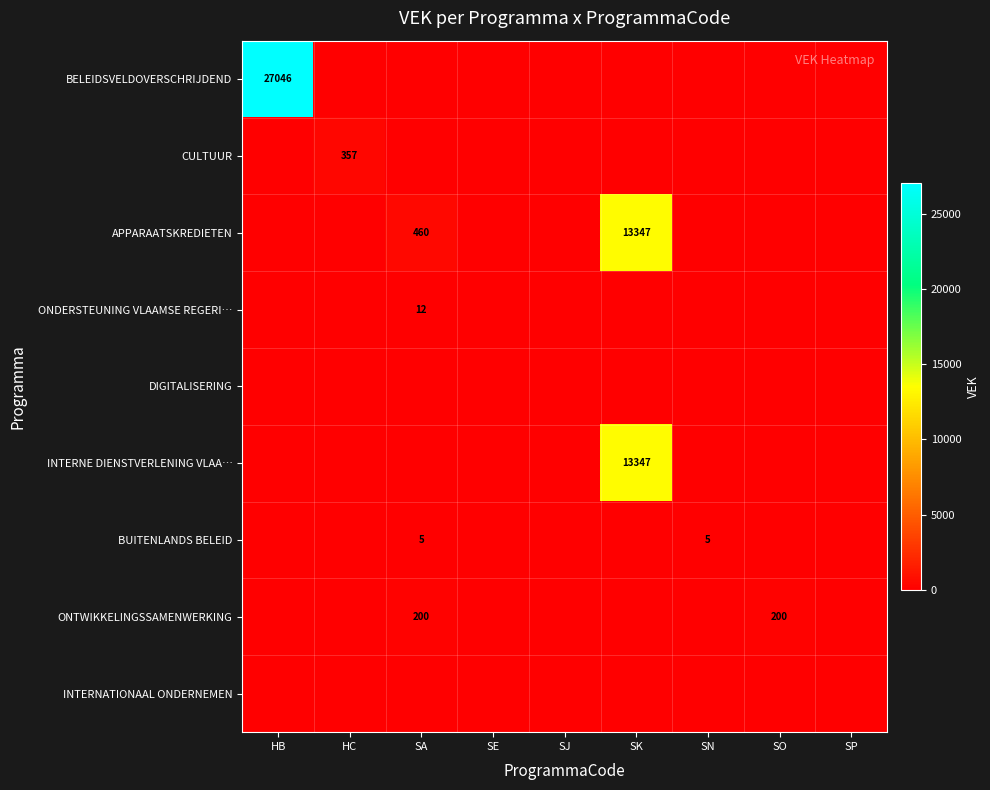

Which series has the largest range (max minus min)?

BELEIDSVELDOVERSCHRIJDEND